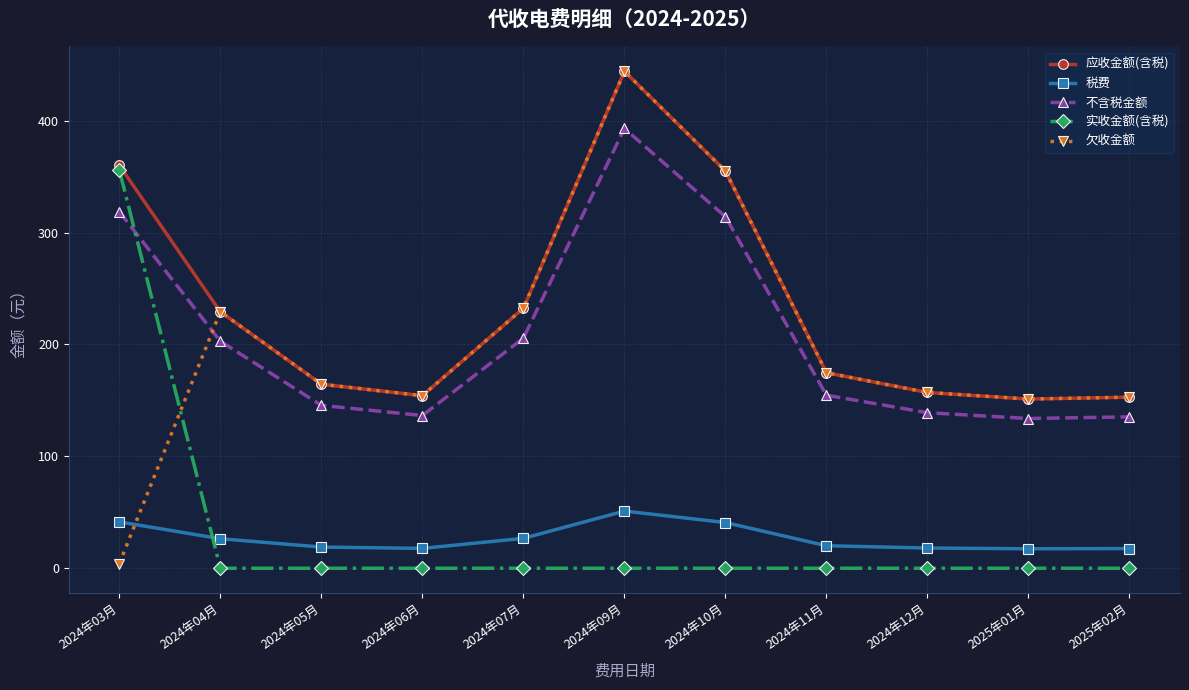

Read the 税费 value at 2024年07月.

26.7